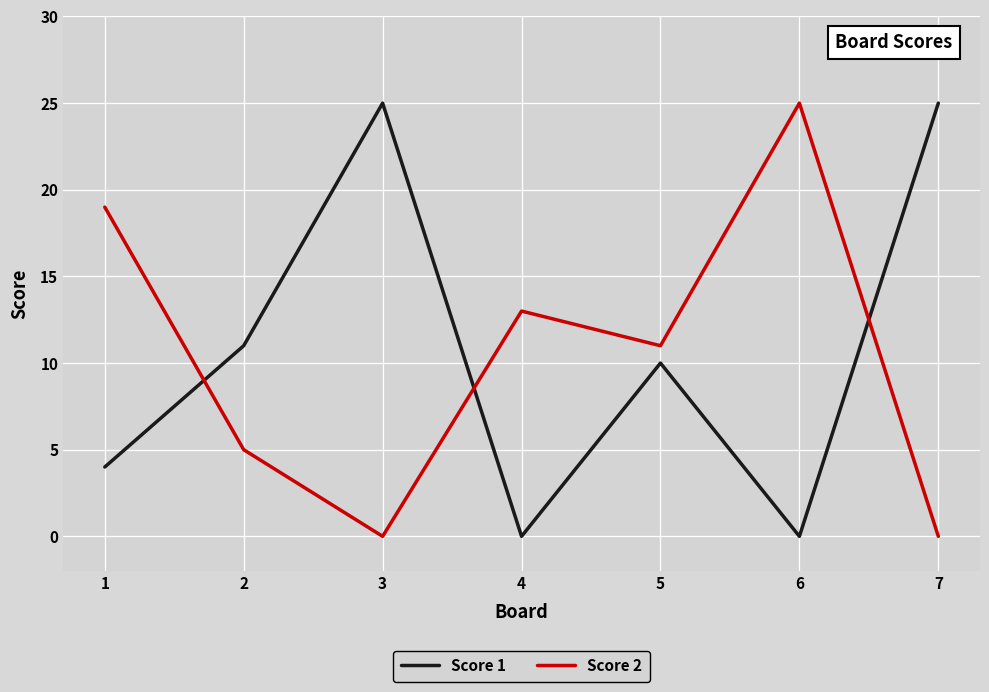

At 6, list the series in order from largest to smallest.

Score 2, Score 1